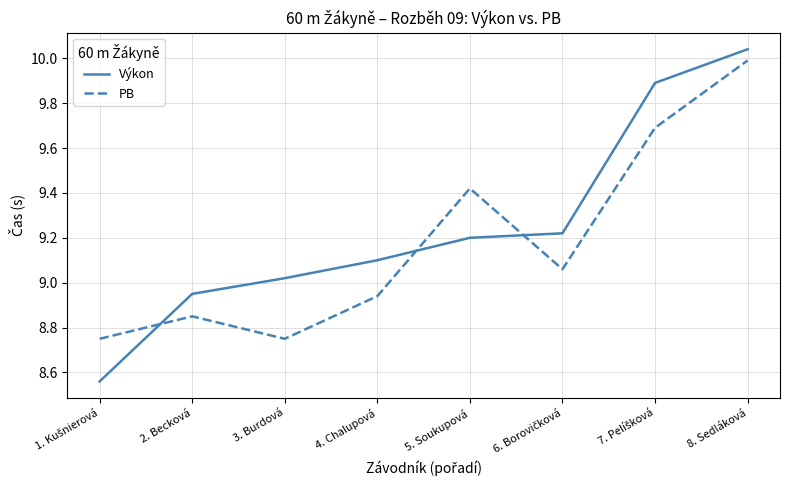

The Výkon series shows 5.3 at 8. Sedláková. True or false?

False